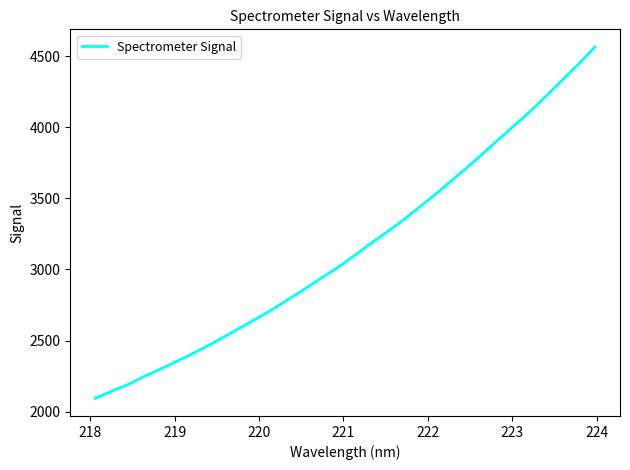

True or false: there are more than 0 points higher than both neighbors.

False